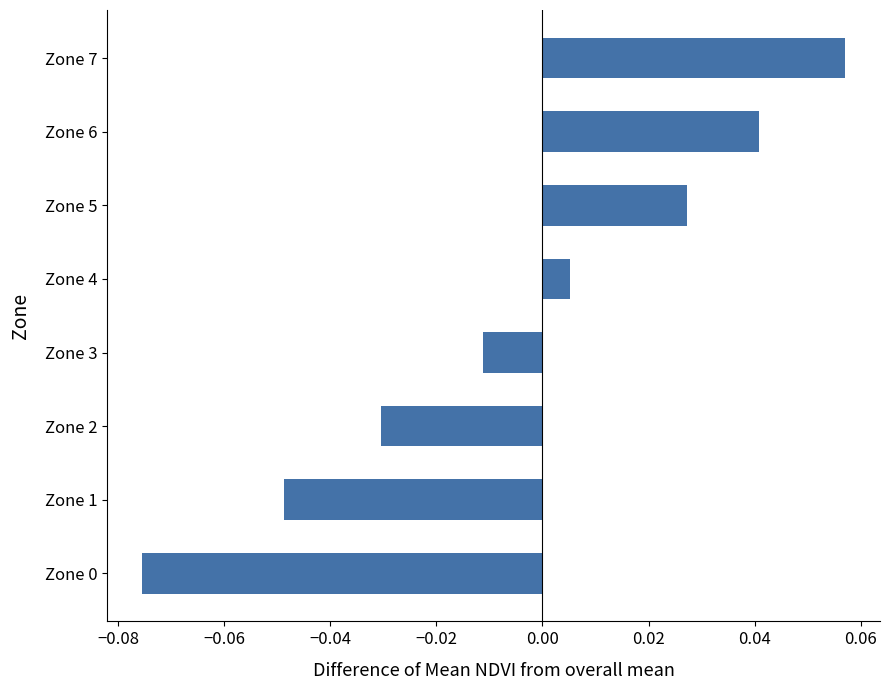

Which category has the highest value across all series?

Zone 7